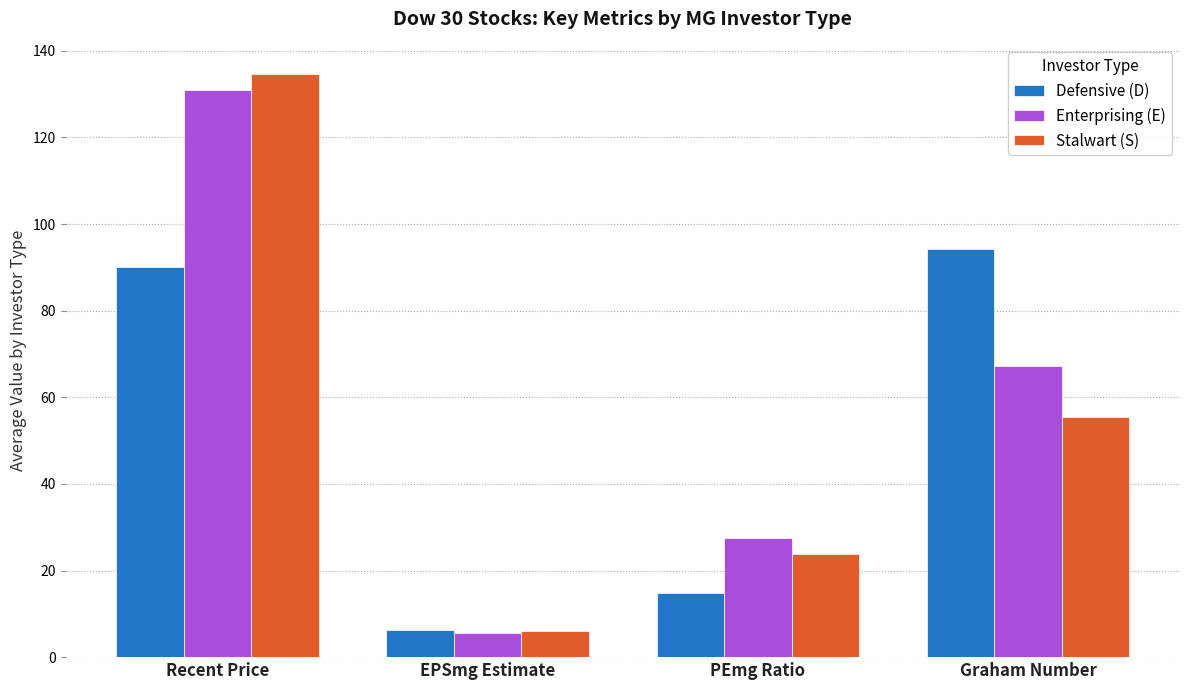

What is the difference between the maximum and minimum values in the Defensive (D) series?

88.0